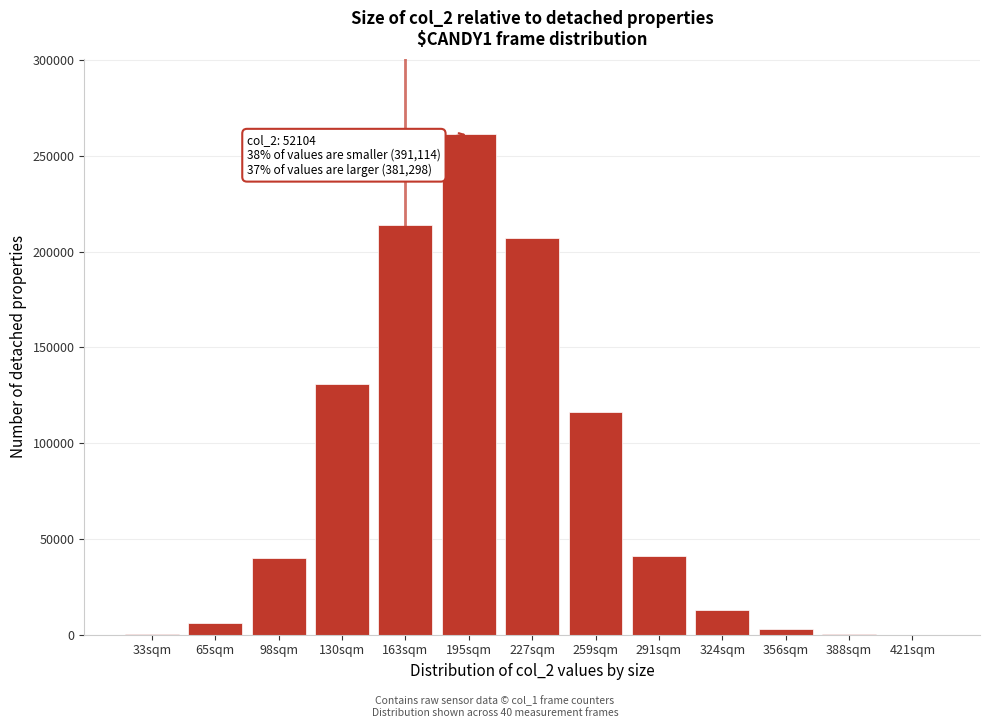

The value at 98sqm is 39963. True or false?

True